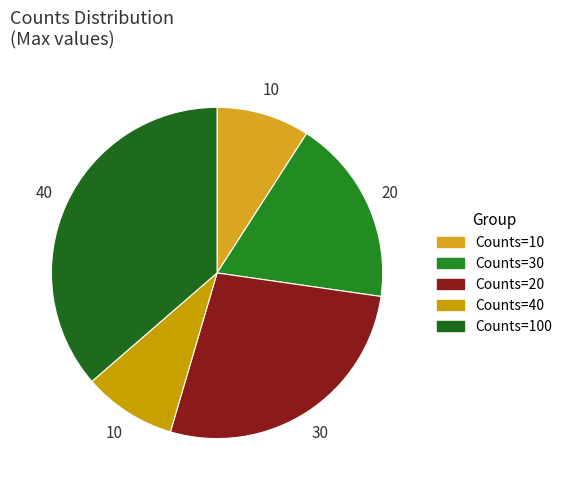

What is the largest slice in the pie chart?

100